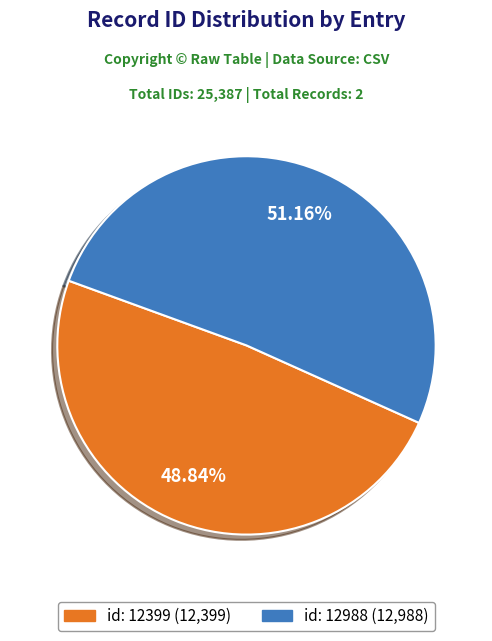

Is there a majority slice in this chart?

Yes